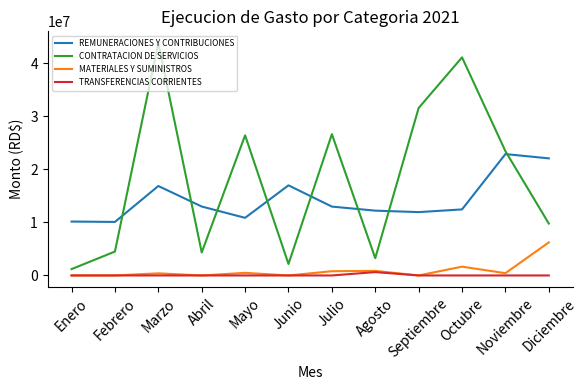

What position from the right is Agosto?

5